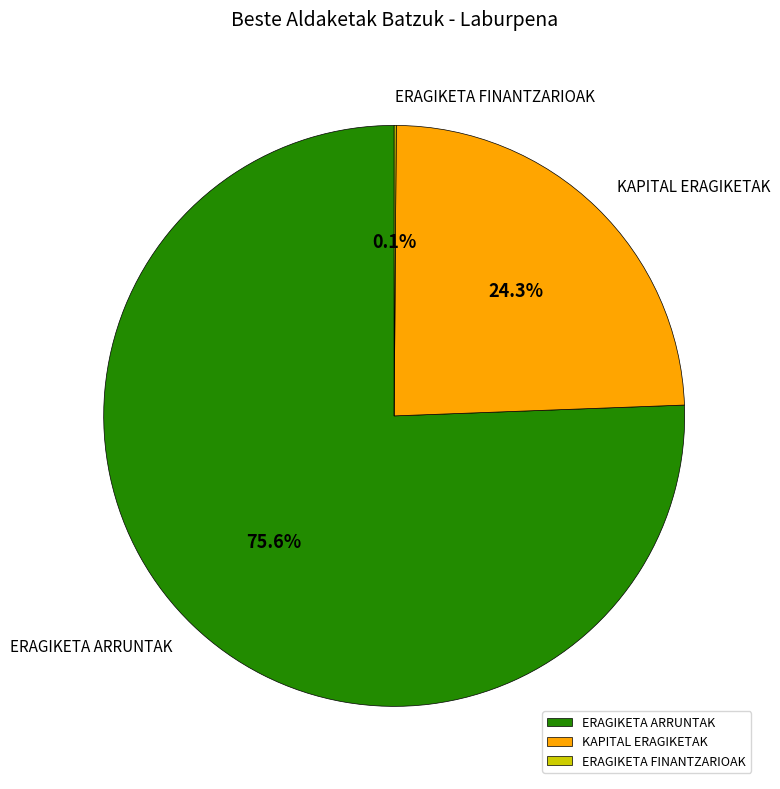

Which has a higher value, KAPITAL ERAGIKETAK or ERAGIKETA ARRUNTAK?

ERAGIKETA ARRUNTAK